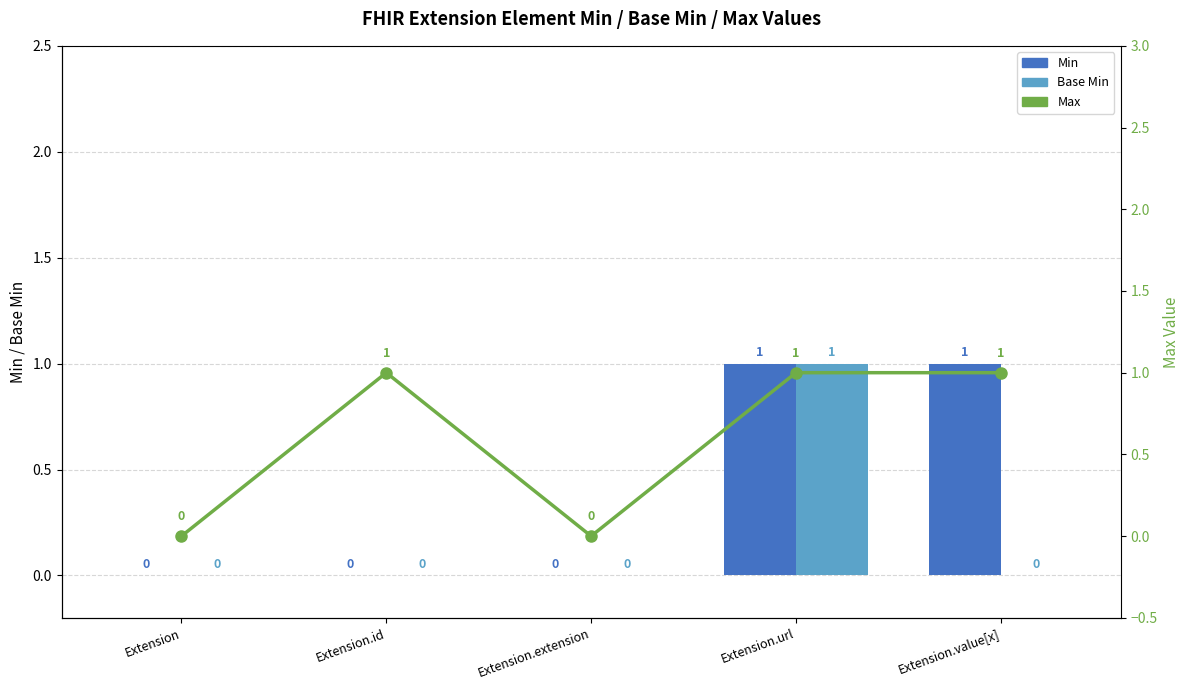

Rank the series by their average value, from highest to lowest.

Max, Min, Base Min